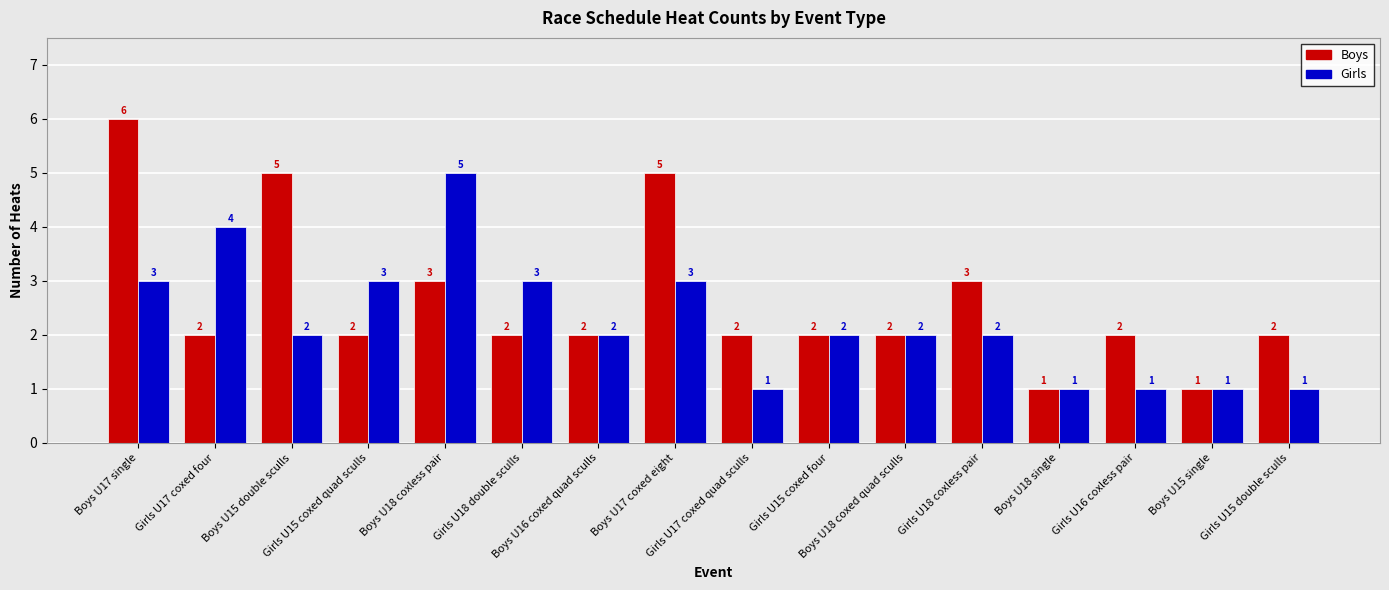

What is the approximate value of Boys at Boys U16 coxed quad sculls?

2